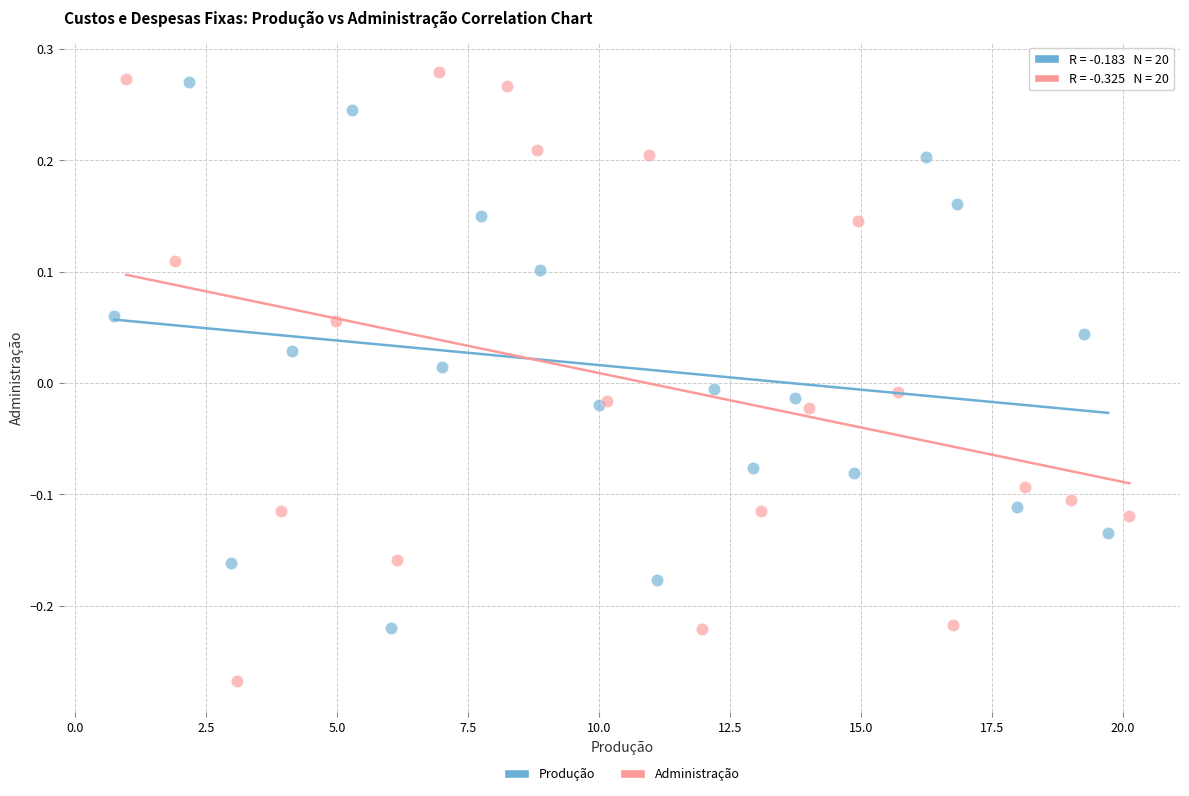

Which series reaches the minimum Y coordinate?

Administração